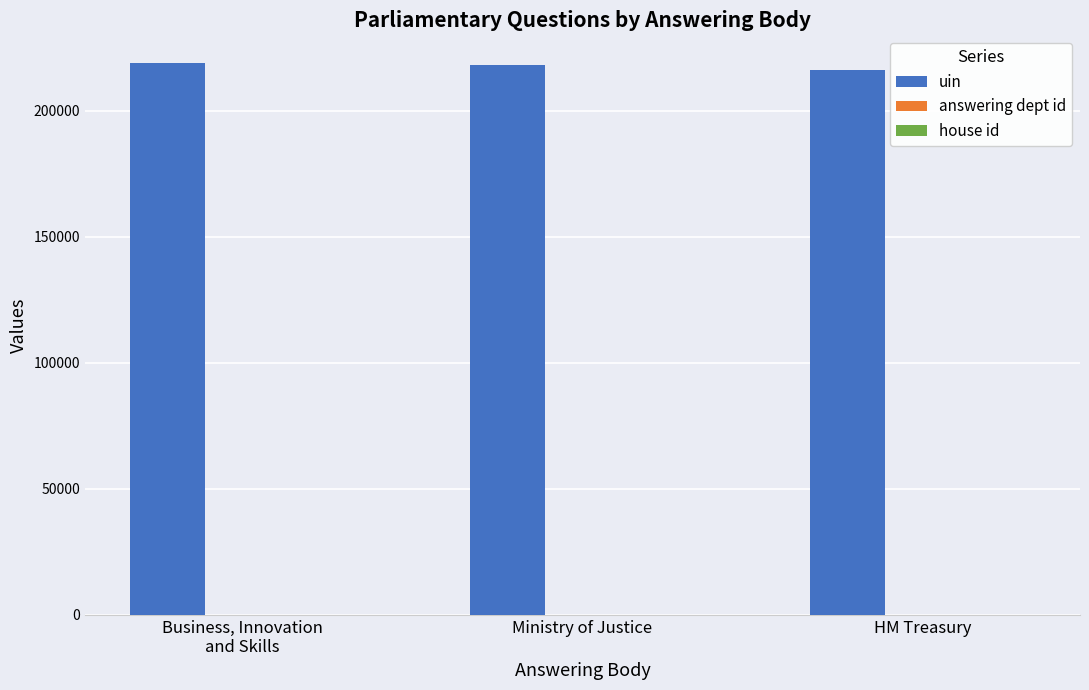

True or false: uin has a value of 57200.8 at Ministry of Justice.

False